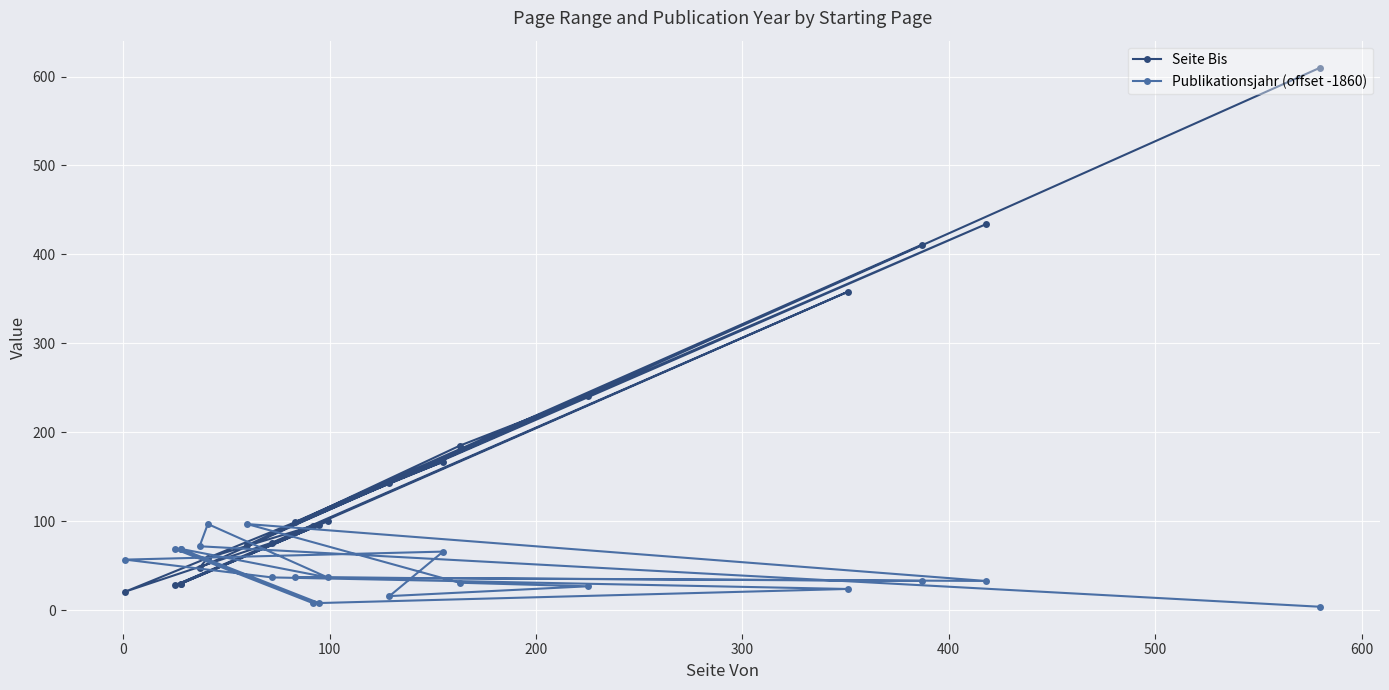

At which category does Publikationsjahr (offset -1860) reach its first local peak?

100